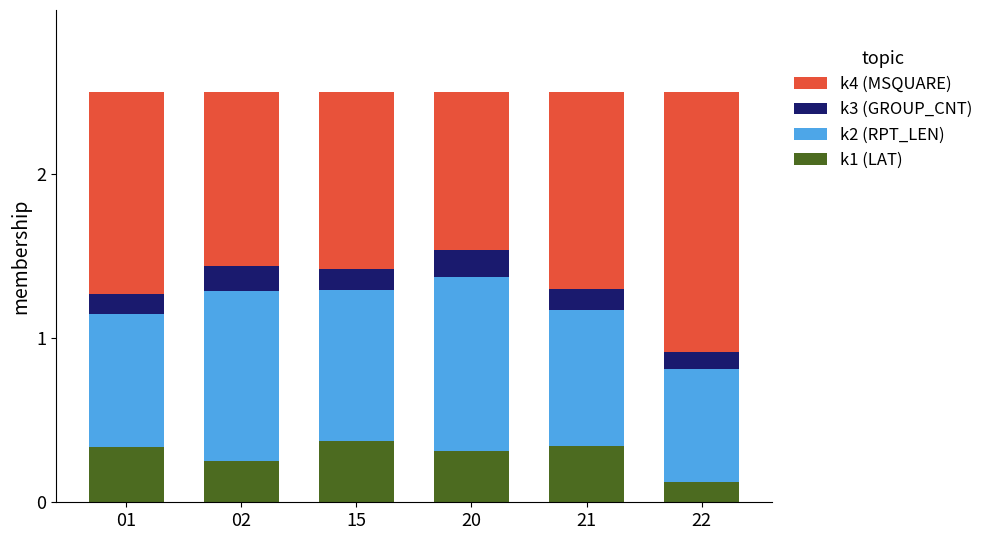

Are the bars horizontal?

No